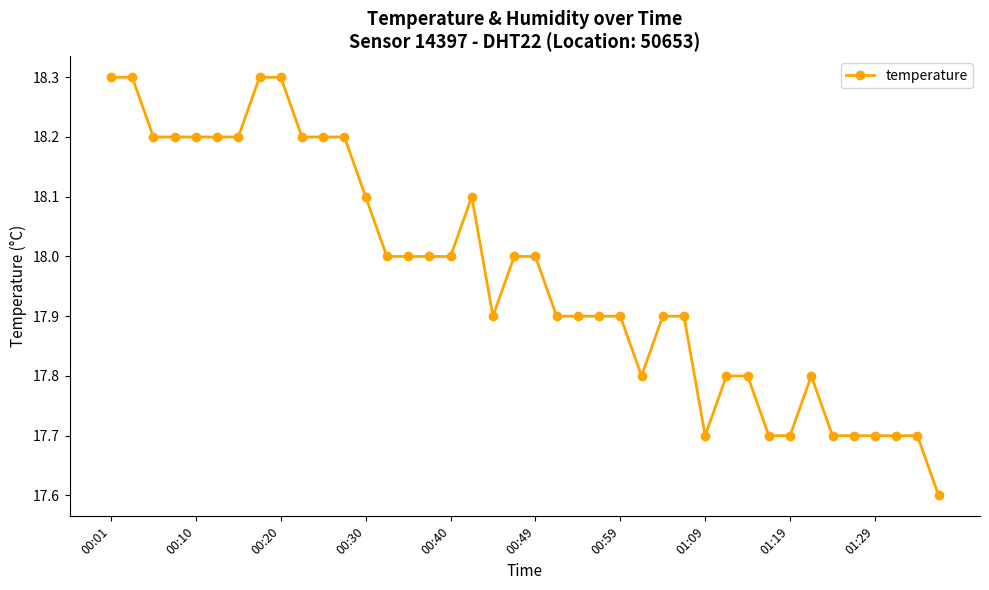

What is the difference between the maximum and minimum values?

0.7